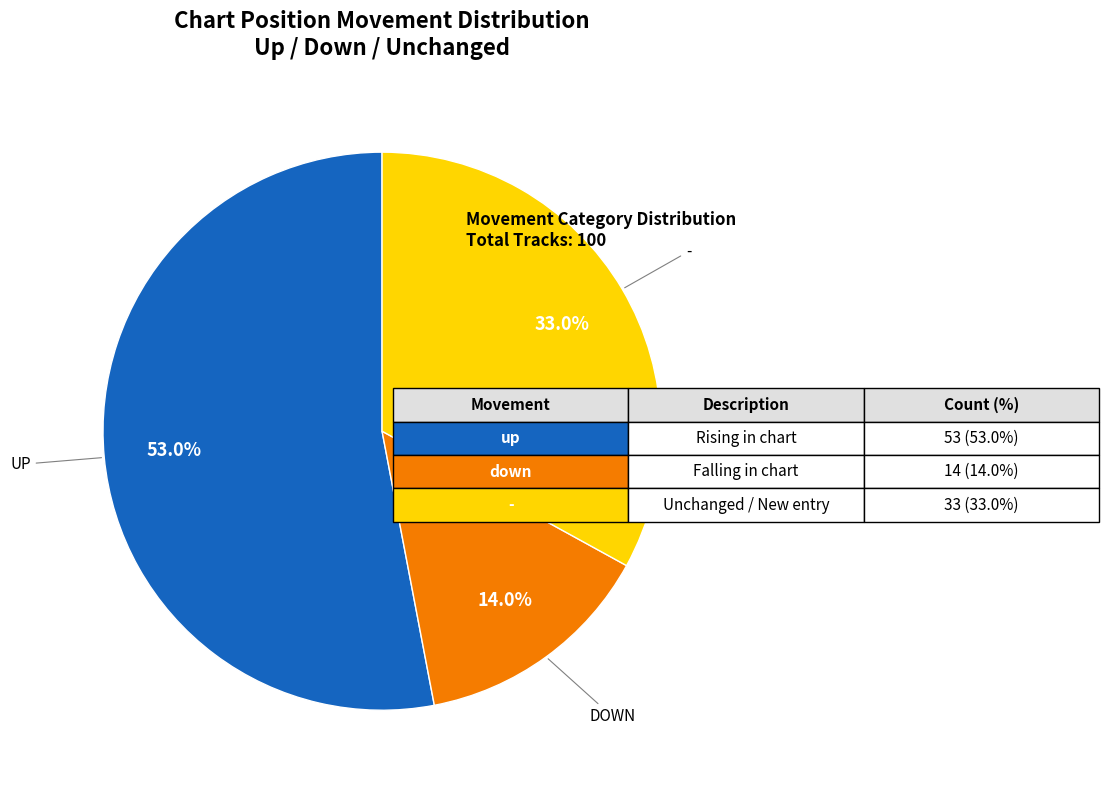

Is there a majority slice in this chart?

Yes